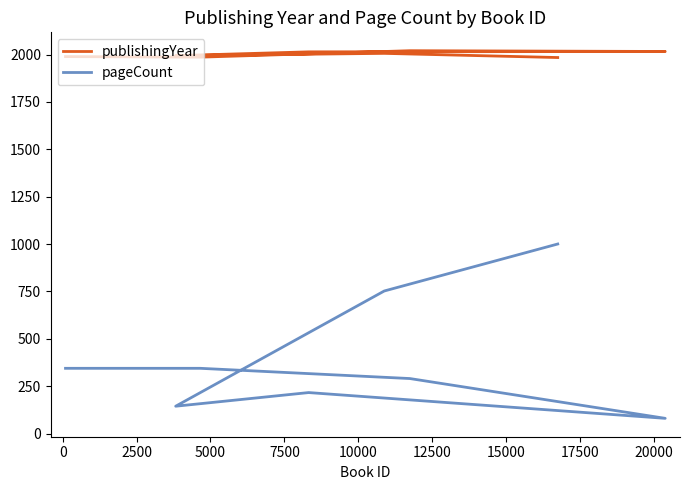

At which category does pageCount reach its first local peak?

5000